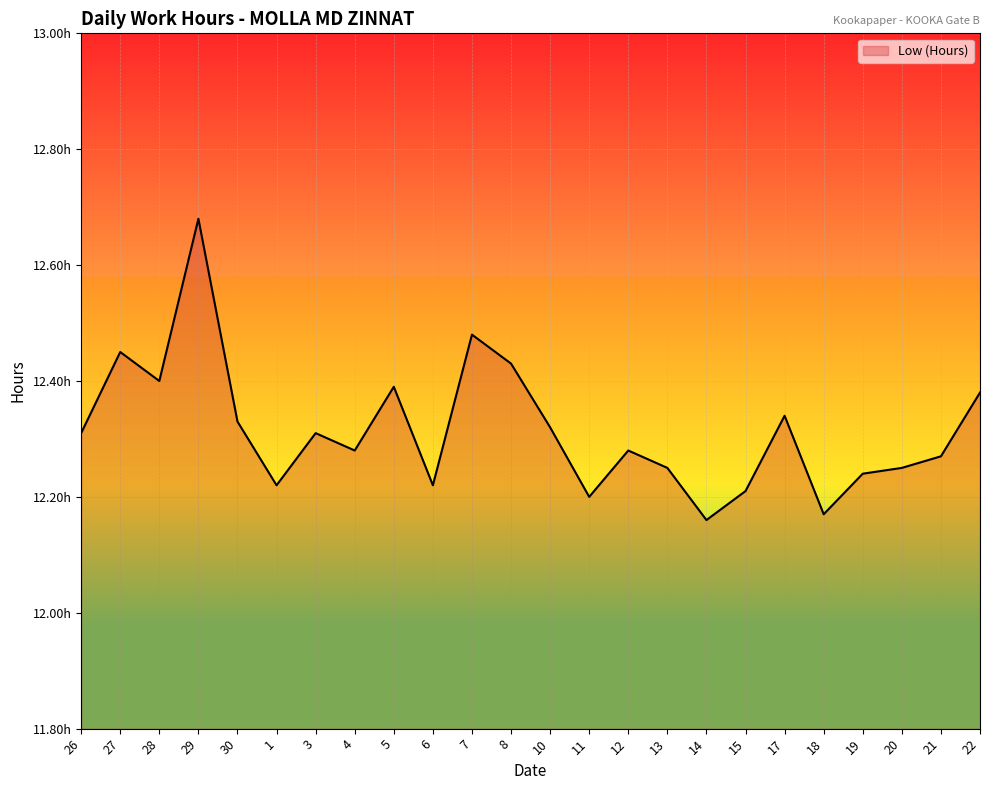

Does the chart have visible grid lines?

Yes